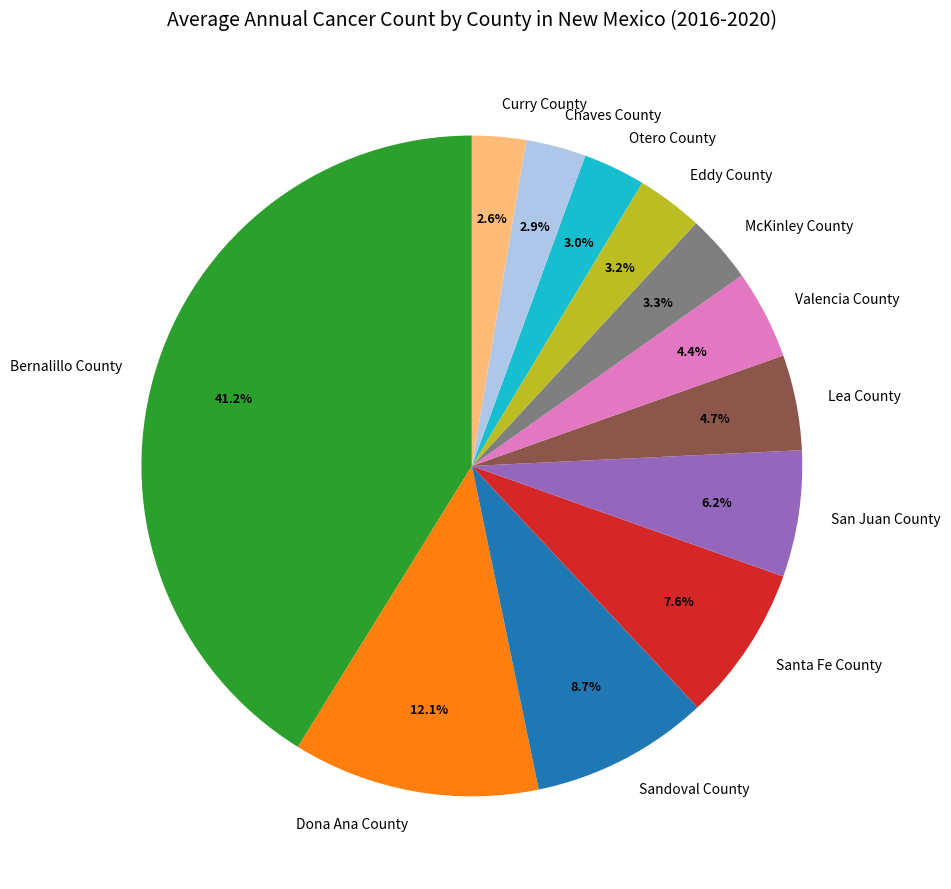

Which slice is the largest?

Bernalillo County